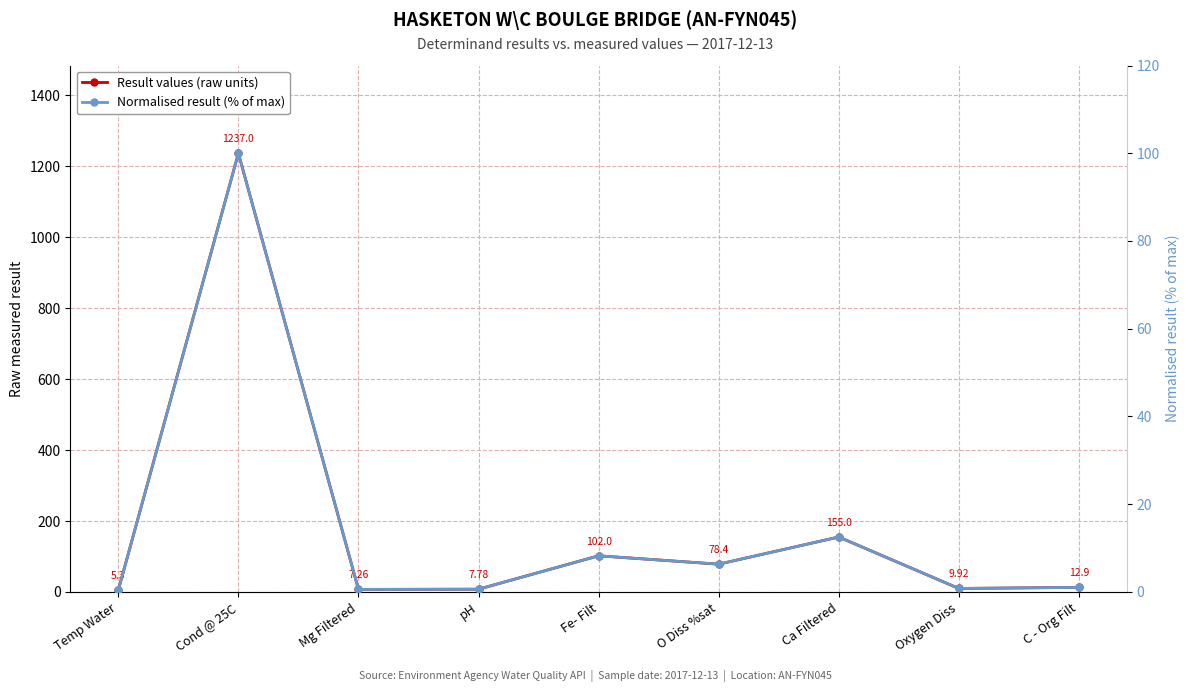

The value of Normalised result (% of max) at Cond @ 25C is 34.6. True or false?

False